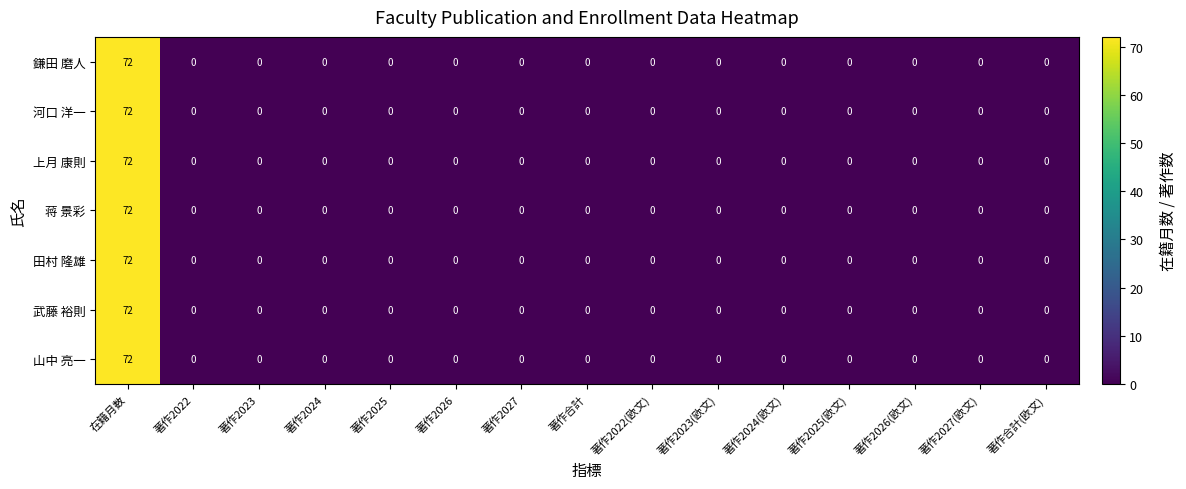

At which category is the sum across all series the highest?

在籍月数